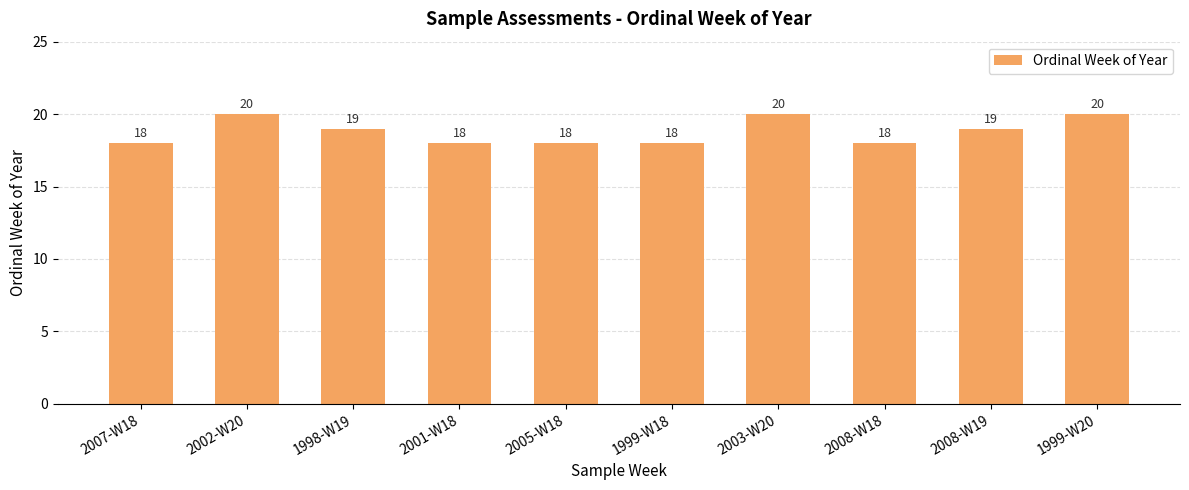

What is the greatest value displayed?

20